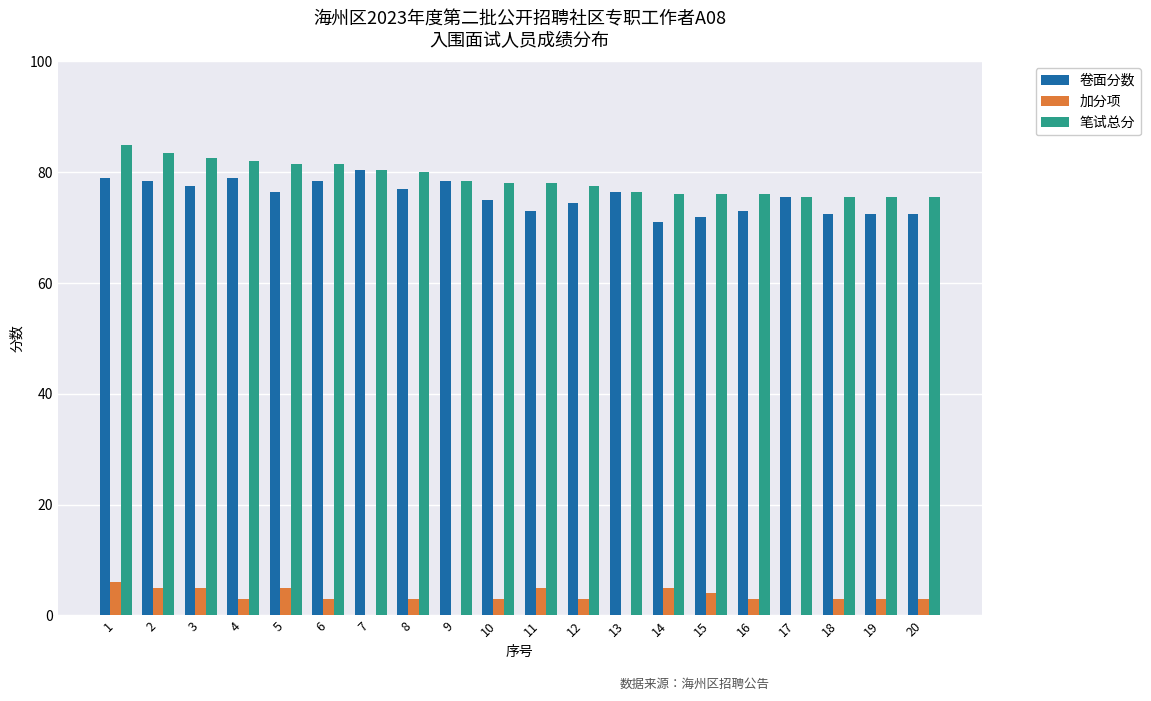

Reading left to right, extract all data points from this chart.

卷面分数: 79.0	78.5	77.5	79.0	76.5	78.5	80.5	77.0	78.5	75.0	73.0	74.5	76.5	71.0	72.0	73.0	75.5	72.5	72.5	72.5
加分项: 6.0	5.0	5.0	3.0	5.0	3.0	0.0	3.0	0.0	3.0	5.0	3.0	0.0	5.0	4.0	3.0	0.0	3.0	3.0	3.0
笔试总分: 85.0	83.5	82.5	82.0	81.5	81.5	80.5	80.0	78.5	78.0	78.0	77.5	76.5	76.0	76.0	76.0	75.5	75.5	75.5	75.5